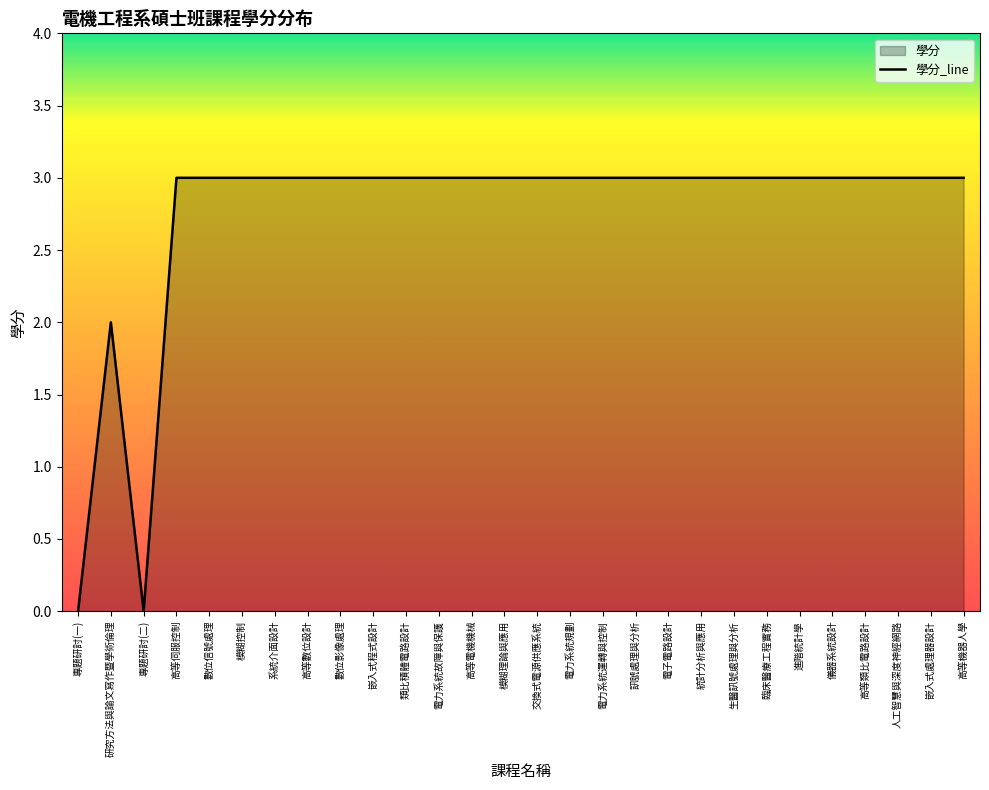

Between 高等類比電路設計 and 專題研討(一), which is larger?

高等類比電路設計